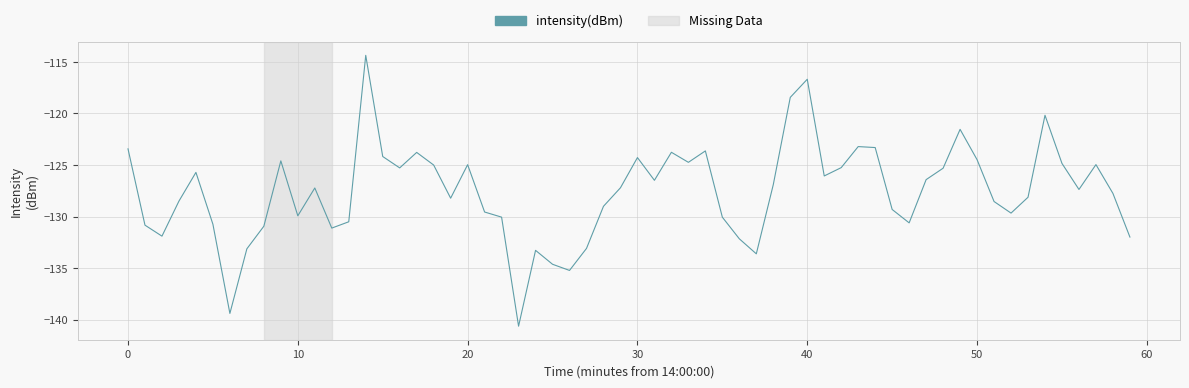

What is the maximum value shown in the chart?

-114.4